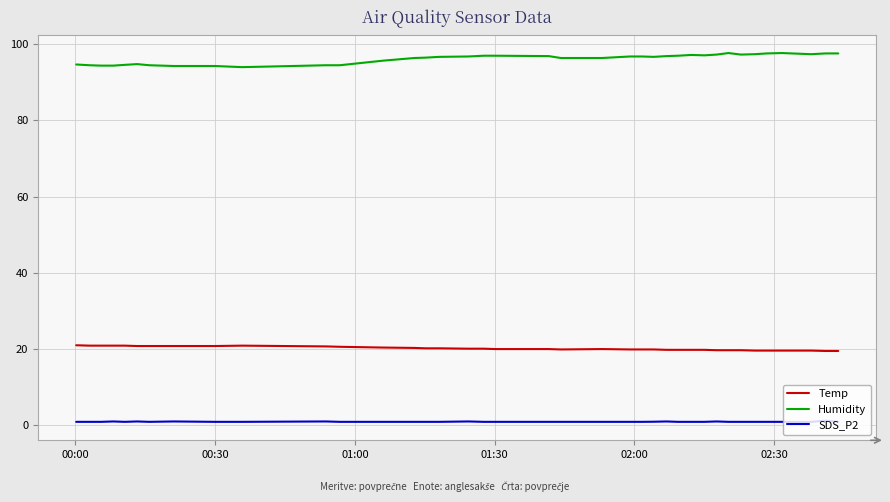

True or false: Temp and Humidity cross at least once.

False